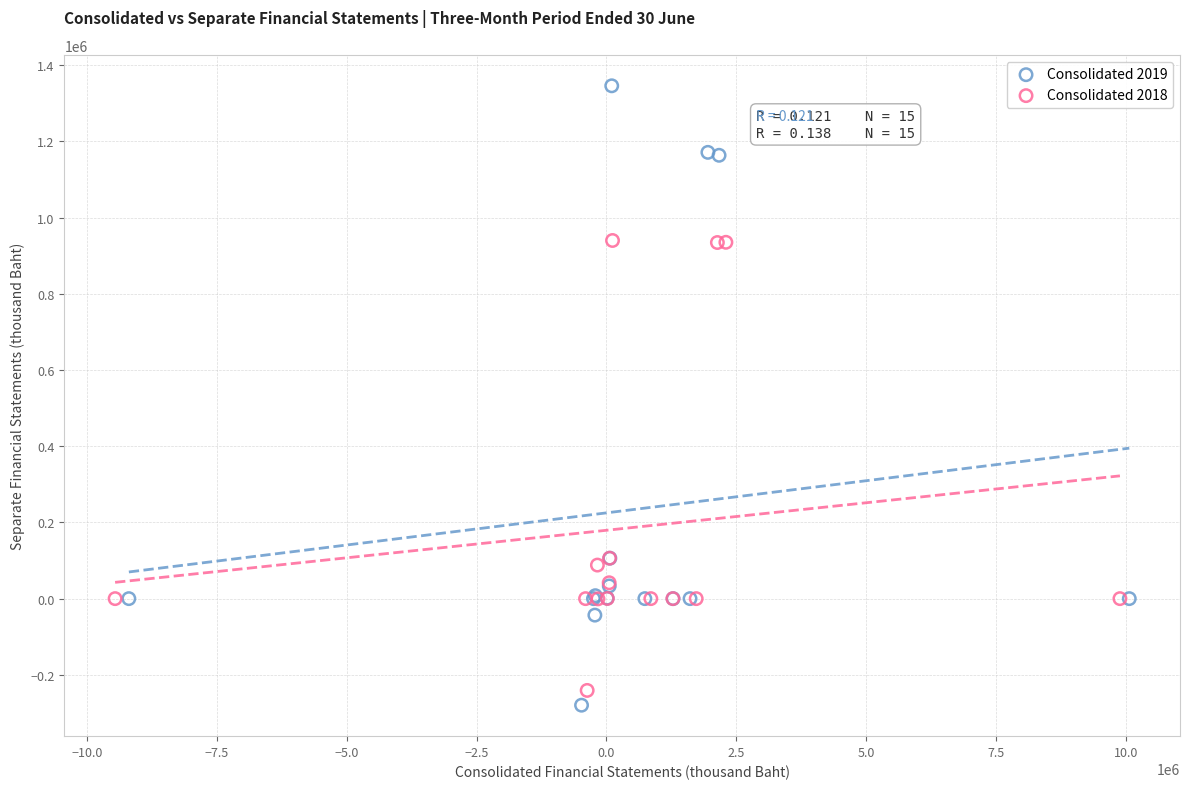

Which series contains the lowest Y value?

Consolidated 2019